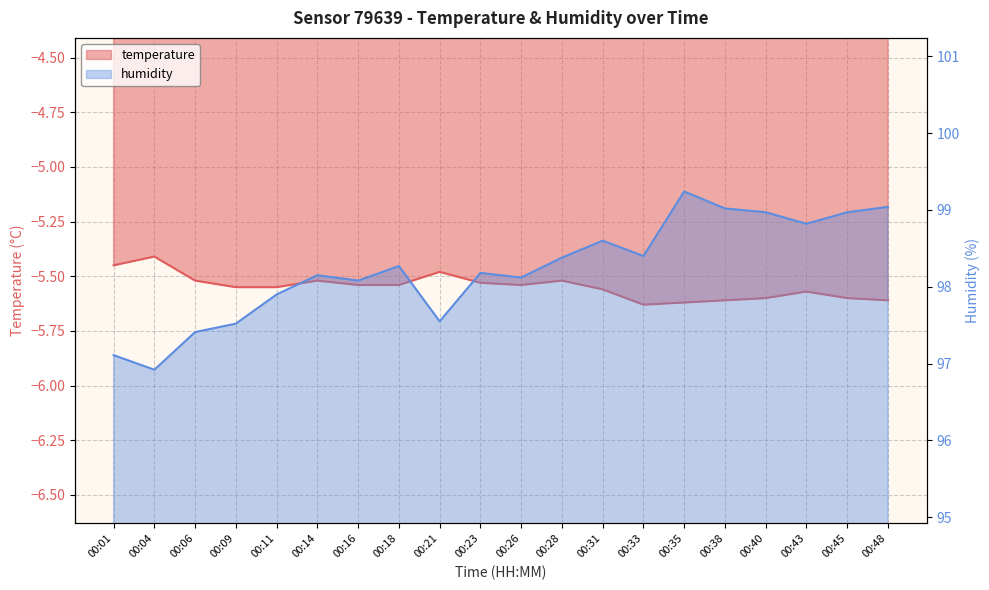

Reading left to right, transcribe all the data shown in this chart.

temperature: 00:01=-5.5	00:04=-5.4	00:06=-5.5	00:09=-5.5	00:11=-5.5	00:14=-5.5	00:16=-5.5	00:18=-5.5	00:21=-5.5	00:23=-5.5	00:26=-5.5	00:28=-5.5	00:31=-5.6	00:33=-5.6	00:35=-5.6	00:38=-5.6	00:40=-5.6	00:43=-5.6	00:45=-5.6	00:48=-5.6
humidity: 00:01=97.1	00:04=96.9	00:06=97.4	00:09=97.5	00:11=97.9	00:14=98.2	00:16=98.1	00:18=98.3	00:21=97.5	00:23=98.2	00:26=98.1	00:28=98.4	00:31=98.6	00:33=98.4	00:35=99.2	00:38=99.0	00:40=99.0	00:43=98.8	00:45=99.0	00:48=99.0